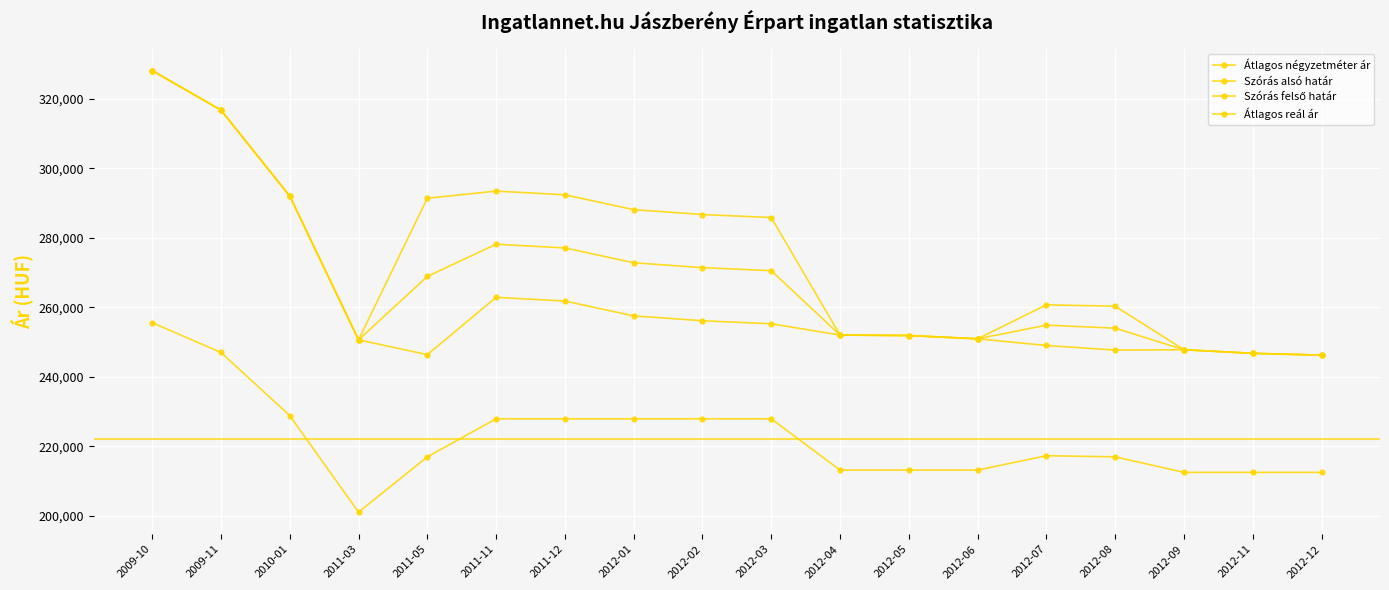

At 2009-11, list the series in order from largest to smallest.

Szórás alsó határ, Szórás felső határ, Átlagos reál ár, Átlagos négyzetméter ár